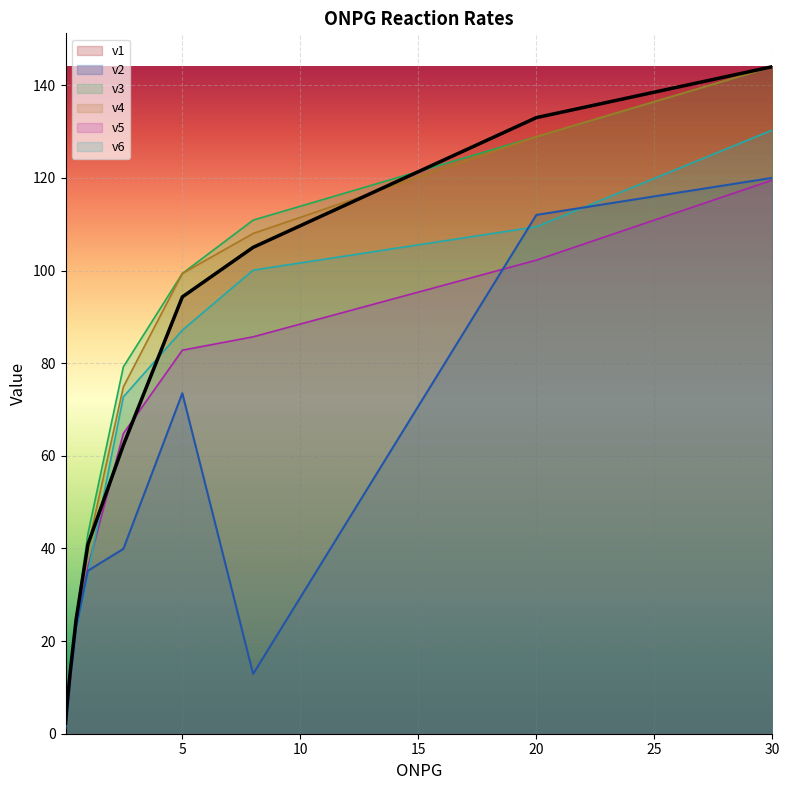

Reading left to right, extract all data points from this chart.

v1: 0.05=2.3	0.1=5.5	0.25=13.4	0.5=24.7	1=40.9	2.5=62.3	5=94.3	8=105.0	20=133.0	30=144.0
v2: 0.05=1.3	0.1=3.3	0.25=11.8	0.5=22.8	1=35.2	2.5=39.9	5=73.5	8=12.9	20=112.0	30=120.0
v3: 0.05=2.9	0.1=5.8	0.25=14.4	0.5=25.2	1=43.2	2.5=79.2	5=99.4	8=110.9	20=128.9	30=144.0
v4: 0.05=2.9	0.1=5.0	0.25=14.4	0.5=25.2	1=40.3	2.5=74.9	5=99.4	8=108.0	20=128.9	30=144.0
v5: 0.05=2.9	0.1=5.0	0.25=11.5	0.5=23.0	1=36.0	2.5=64.8	5=82.8	8=85.7	20=102.2	30=119.5
v6: 0.05=2.2	0.1=4.3	0.25=12.2	0.5=22.3	1=34.6	2.5=72.7	5=87.1	8=100.1	20=109.4	30=130.3